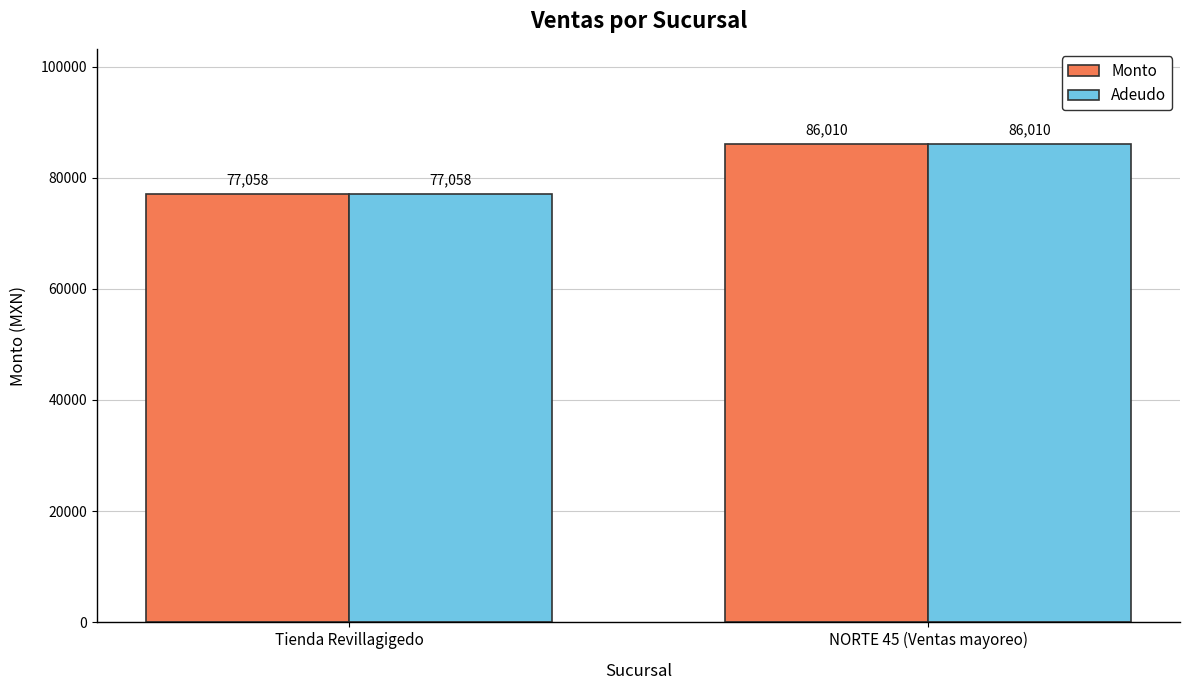

At which label does Adeudo reach its peak?

NORTE 45 (Ventas mayoreo)